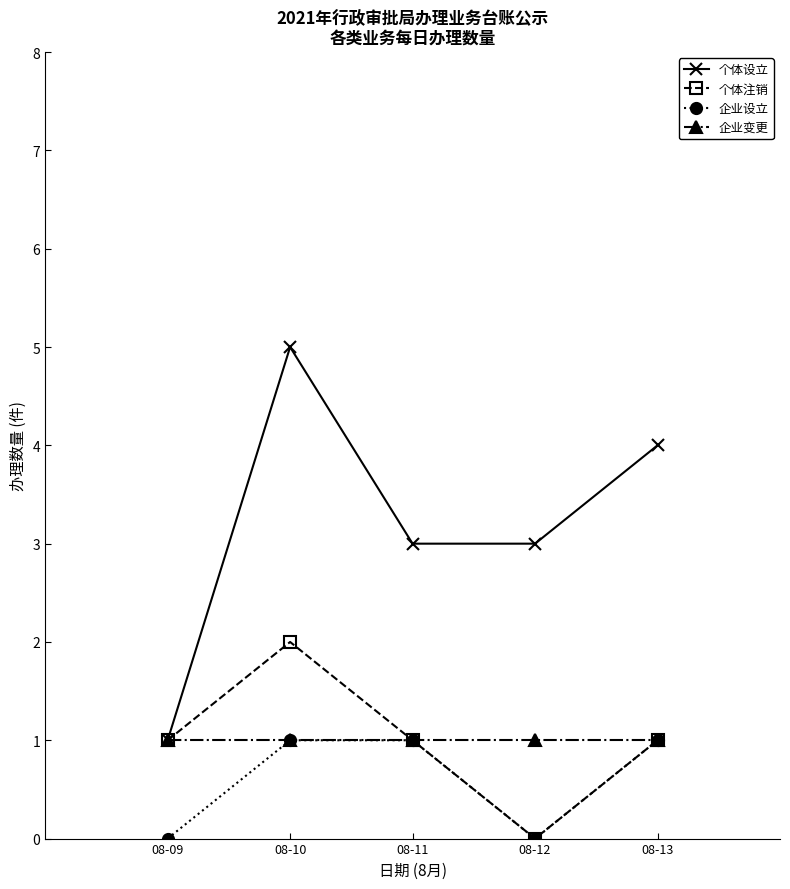

Is it true that 个体注销 equals 1 at 08-09?

True